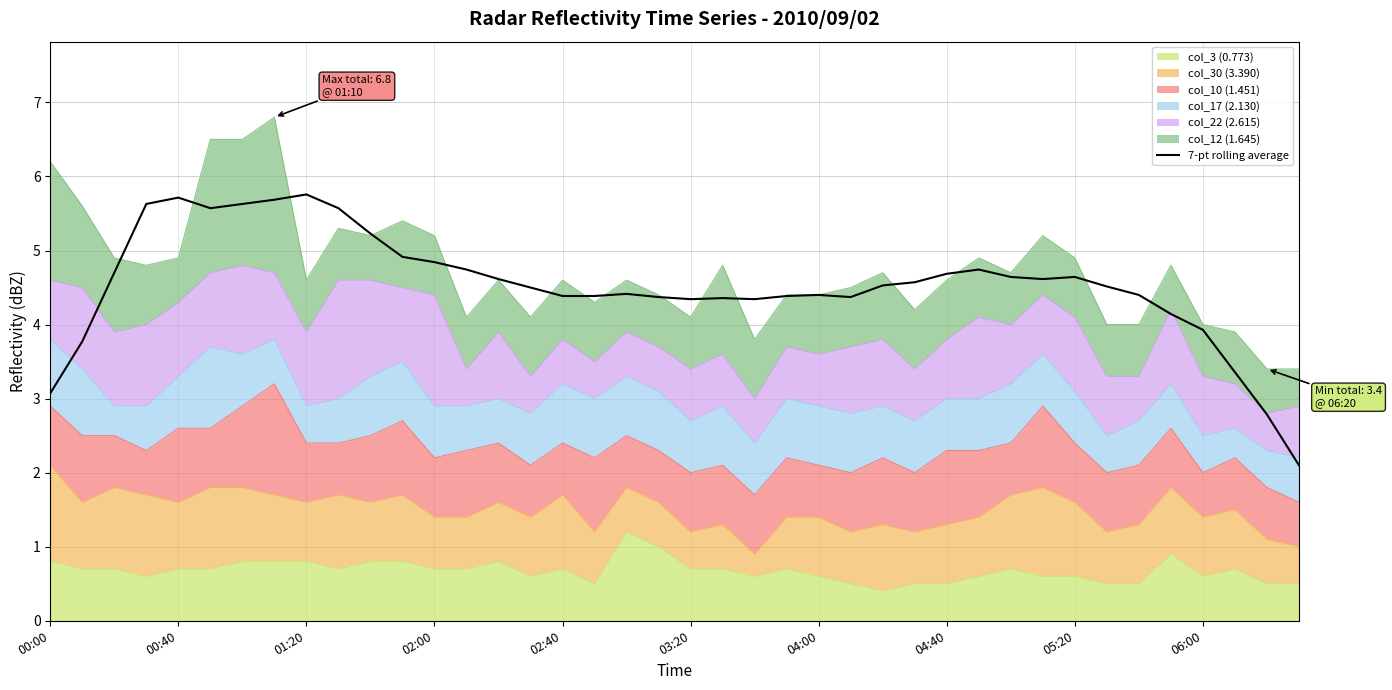

Does the chart have visible grid lines?

Yes